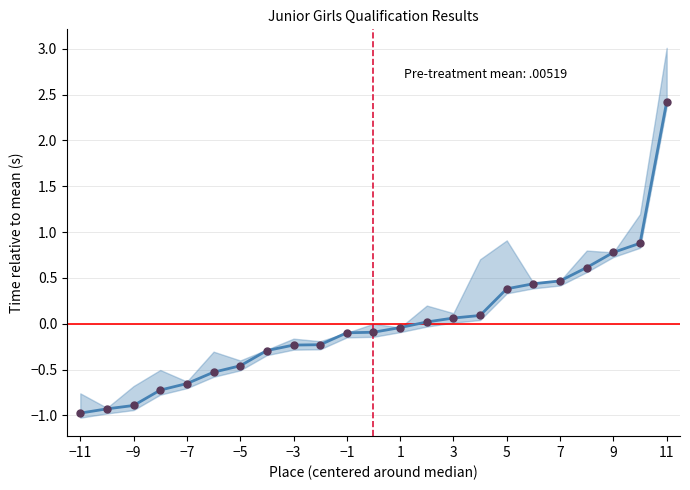

Is it true that the value at 1 is -0.0?

False